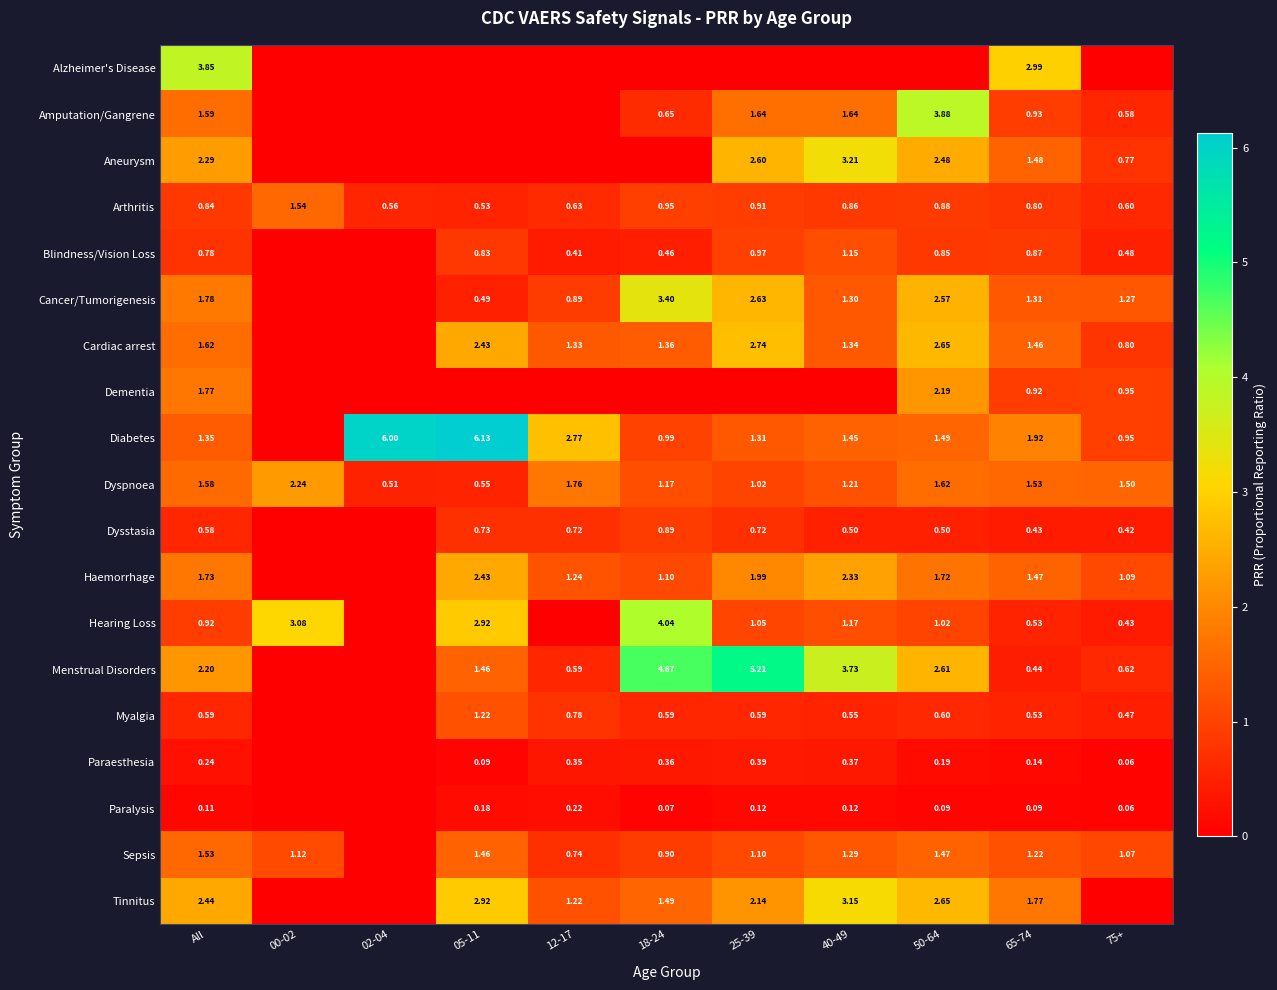

Is the value of Amputation/Gangrene at 18-24 greater than the value of Arthritis at 18-24?

No